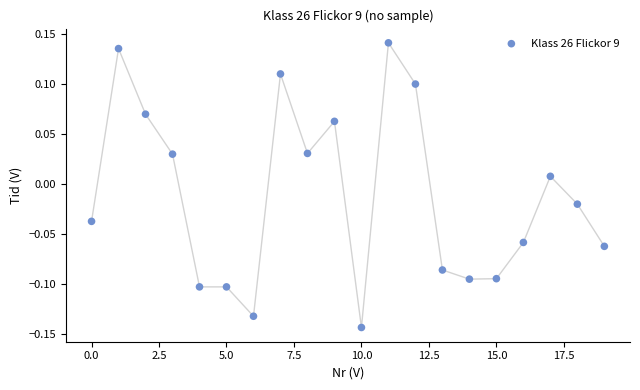

How many data points are displayed?

20